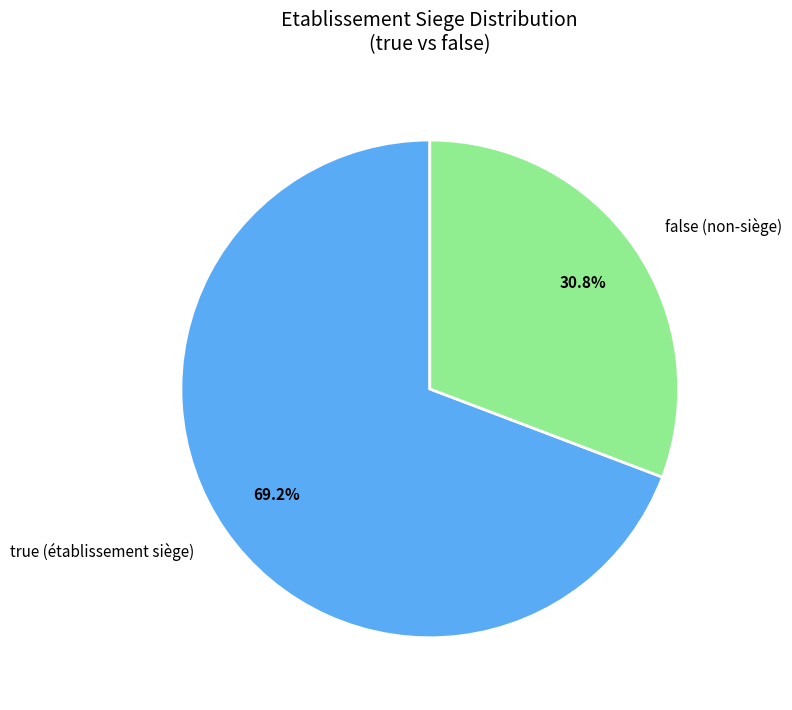

The true slice represents 34% of the pie. True or false?

False